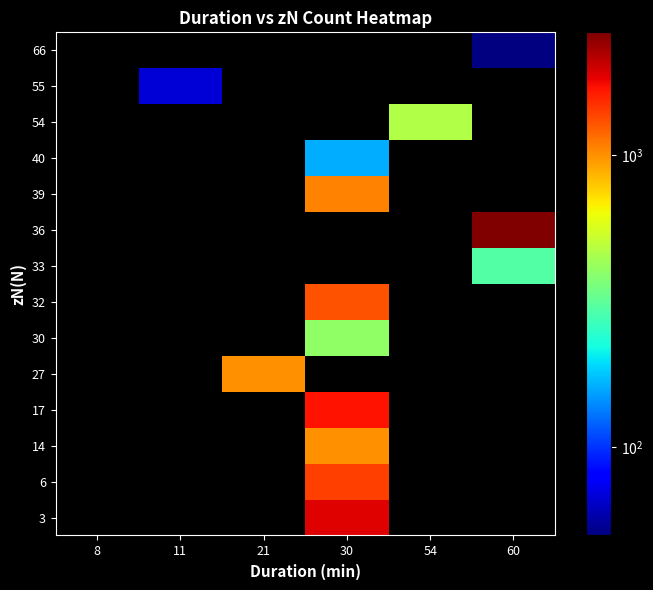

Is it true that 66 equals -18 at 21?

False